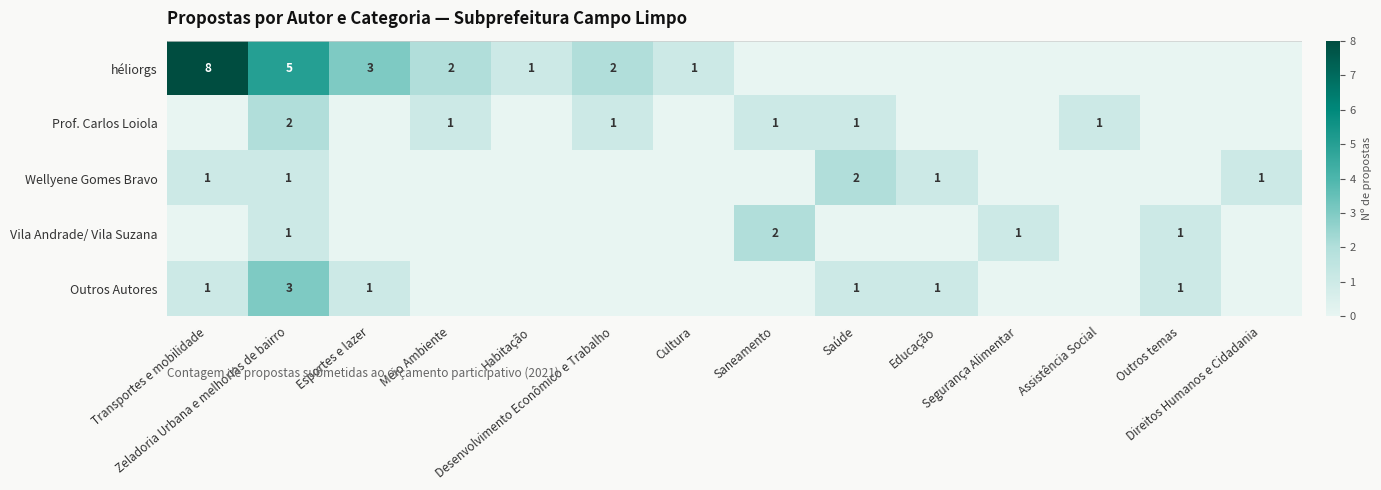

At Saúde, list the series in order from largest to smallest.

Wellyene Gomes Bravo, Prof. Carlos Loiola, Outros Autores, héliorgs, Vila Andrade/ Vila Suzana